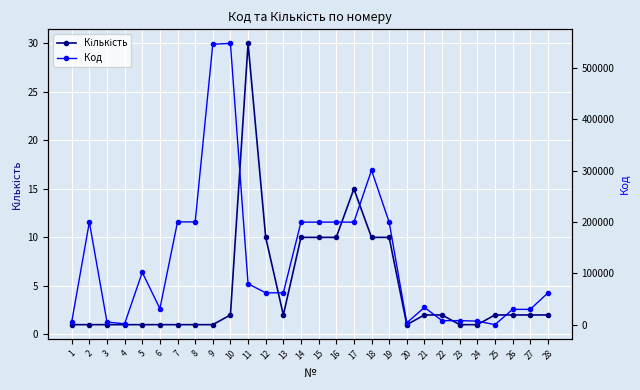

True or false: Кількість has more than 1 points higher than both neighbors.

True